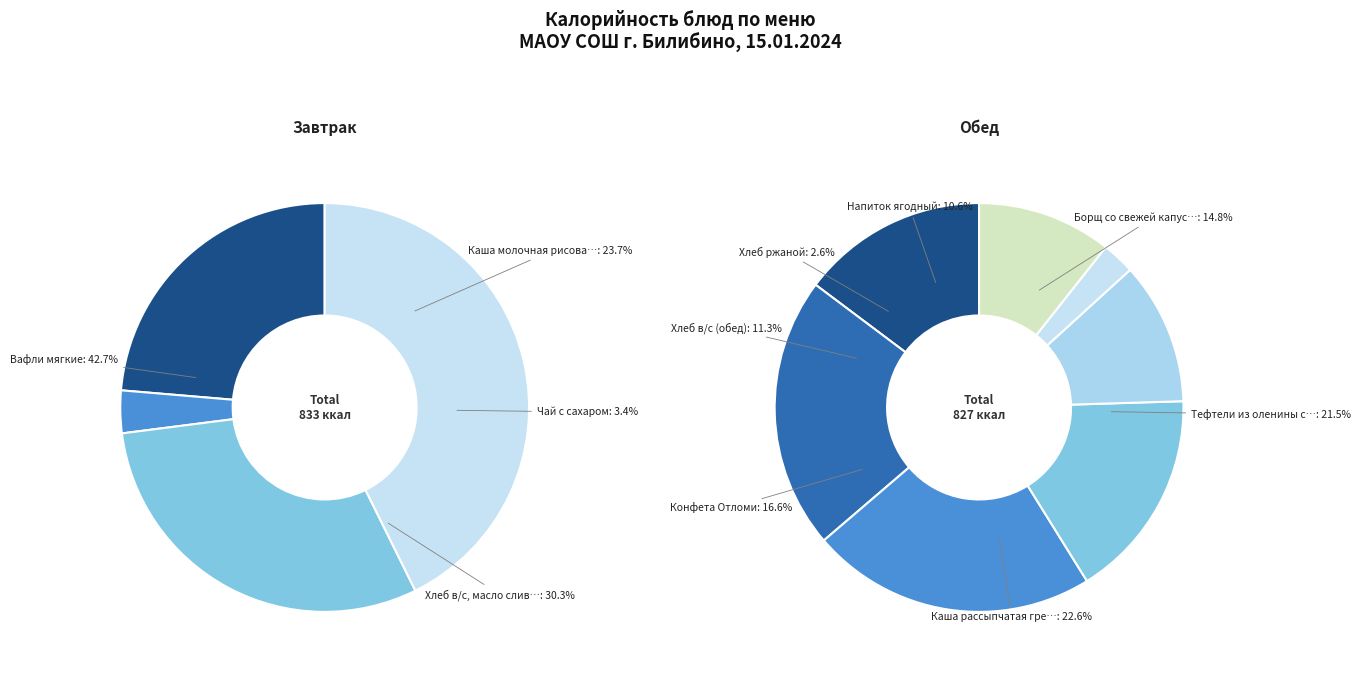

How many segments does this pie chart have?

11